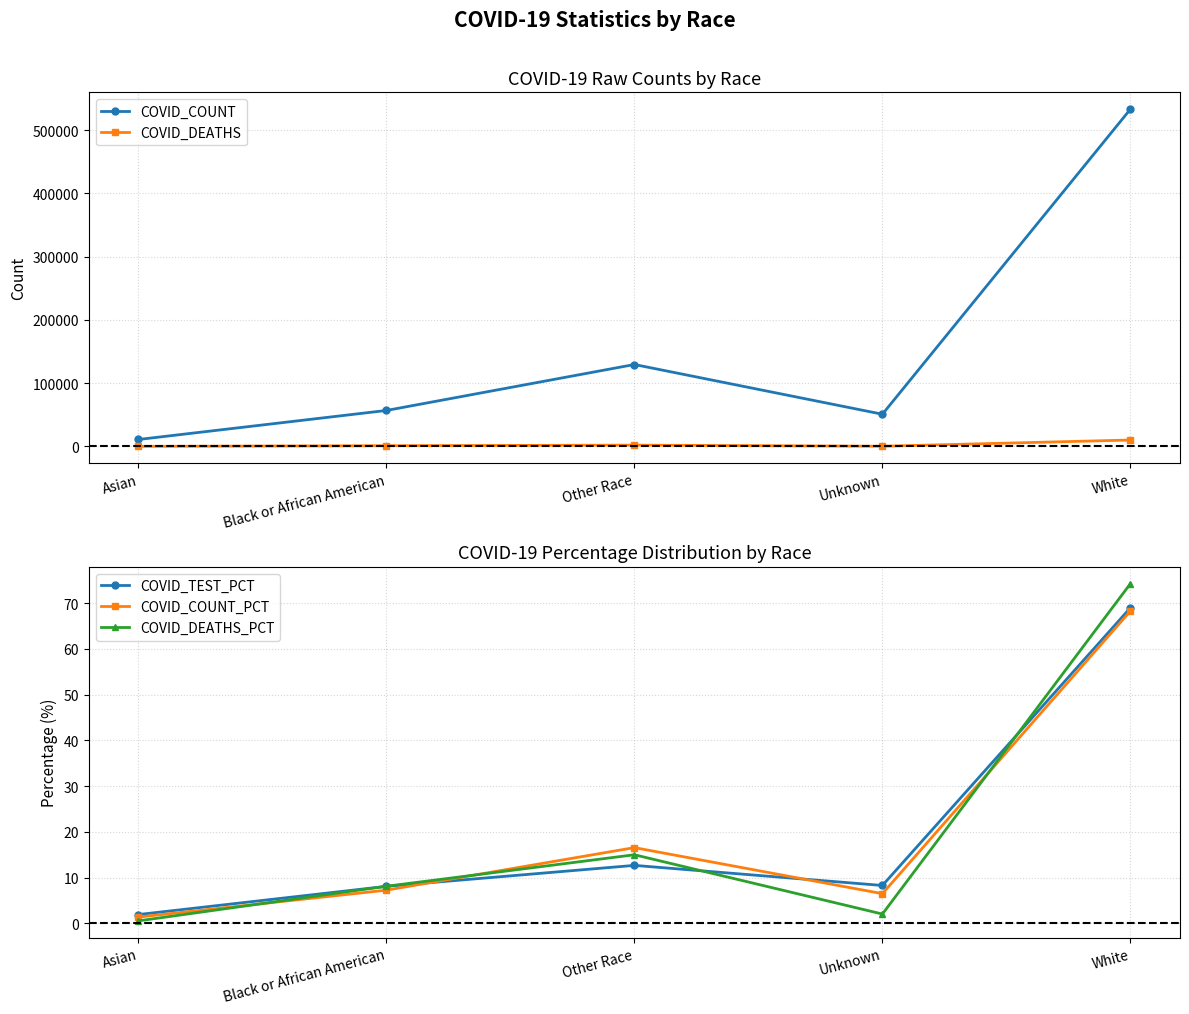

What is the difference between the COVID_TEST_PCT values at Asian and Black or African American?

6.2